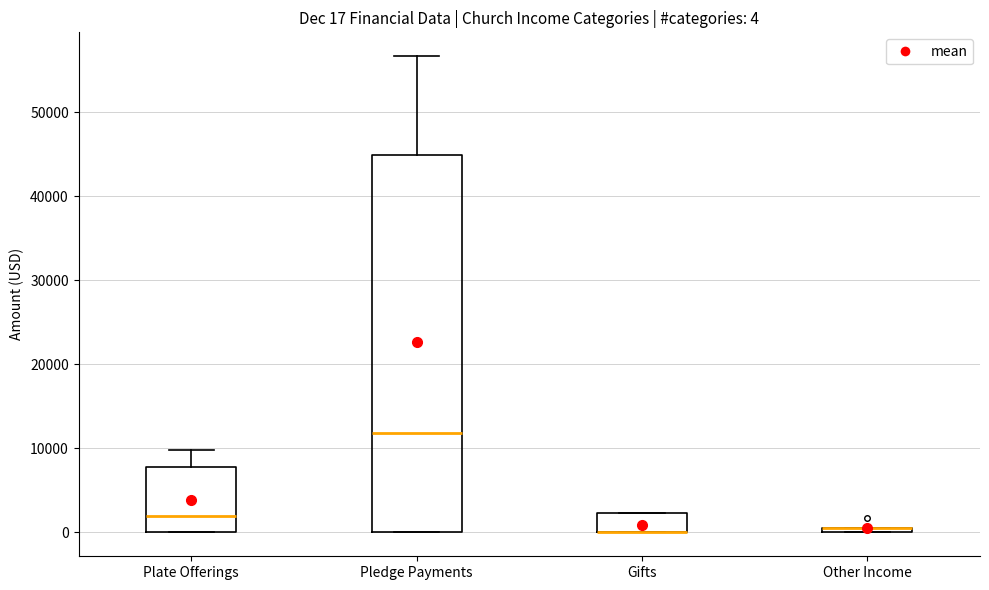

Which box is the tallest, from its lower edge to its upper edge?

Pledge Payments